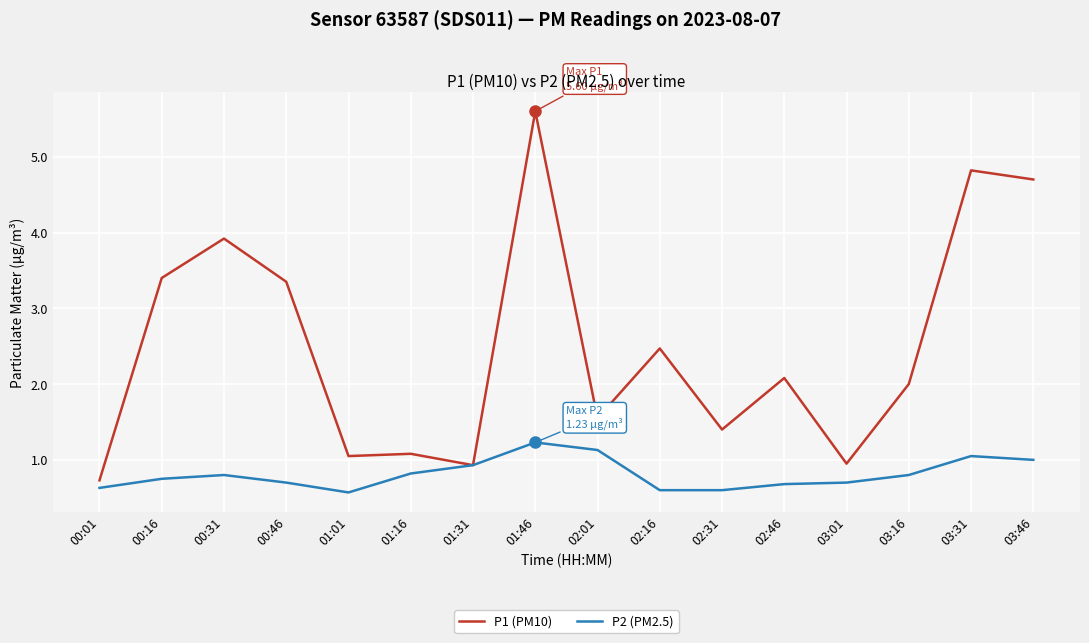

What is the average value of the P1 (PM10) series?

2.5